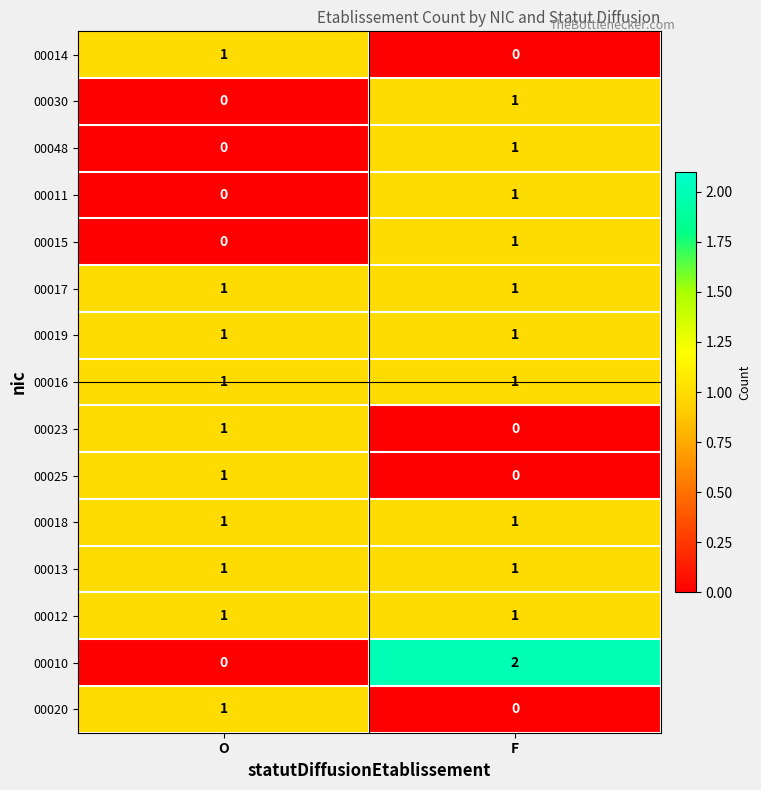

Is the value of 00025 at F greater than the value of 00010 at F?

No